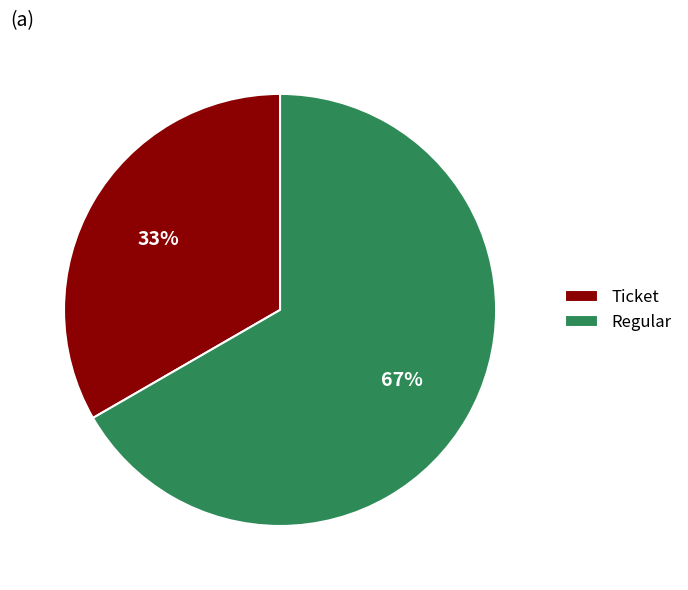

How many segments does this pie chart have?

2